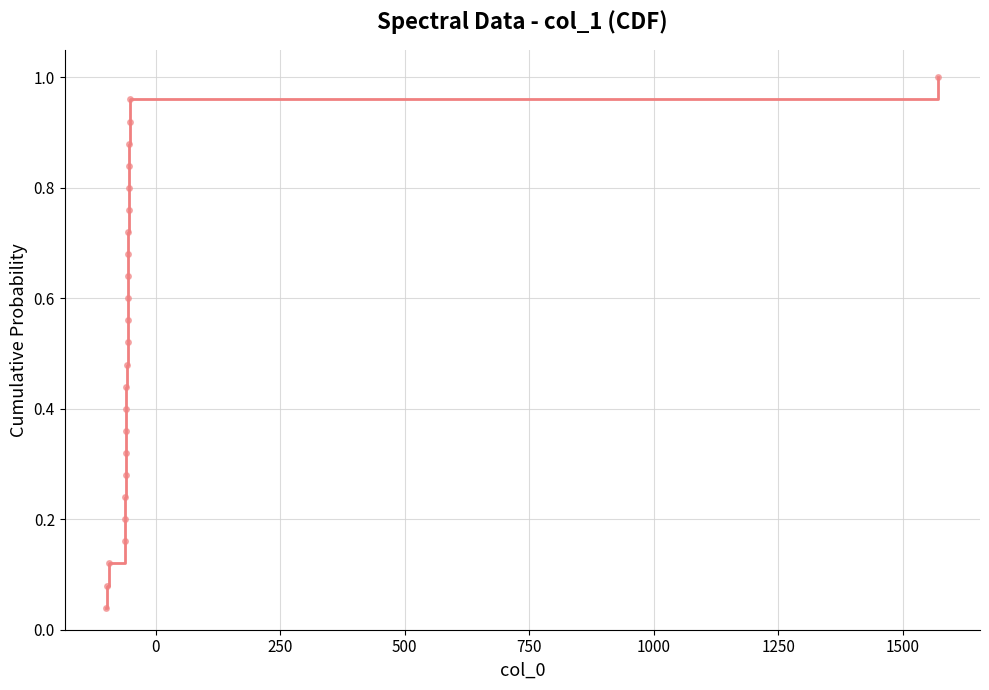

Does the chart have visible grid lines?

Yes